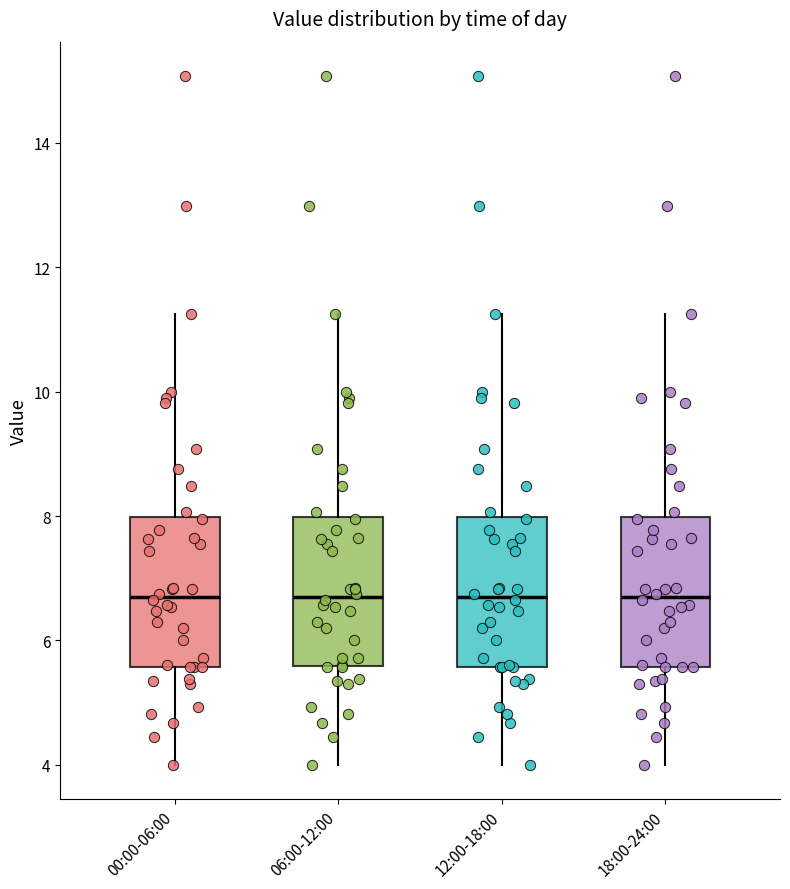

Reading left to right, read every box against the y-axis: the position of its median line, the range the box covers, and the ends of its whiskers. The values are not printed on the chart, so give them approximately, as read against the axis.

00:00-06:00: median 6.8, box 5.6 to 8.0, whiskers 4.0 to 11.2
06:00-12:00: median 6.8, box 5.6 to 8.0, whiskers 4.0 to 11.2
12:00-18:00: median 6.8, box 5.6 to 8.0, whiskers 4.0 to 11.2
18:00-24:00: median 6.8, box 5.6 to 8.0, whiskers 4.0 to 11.2